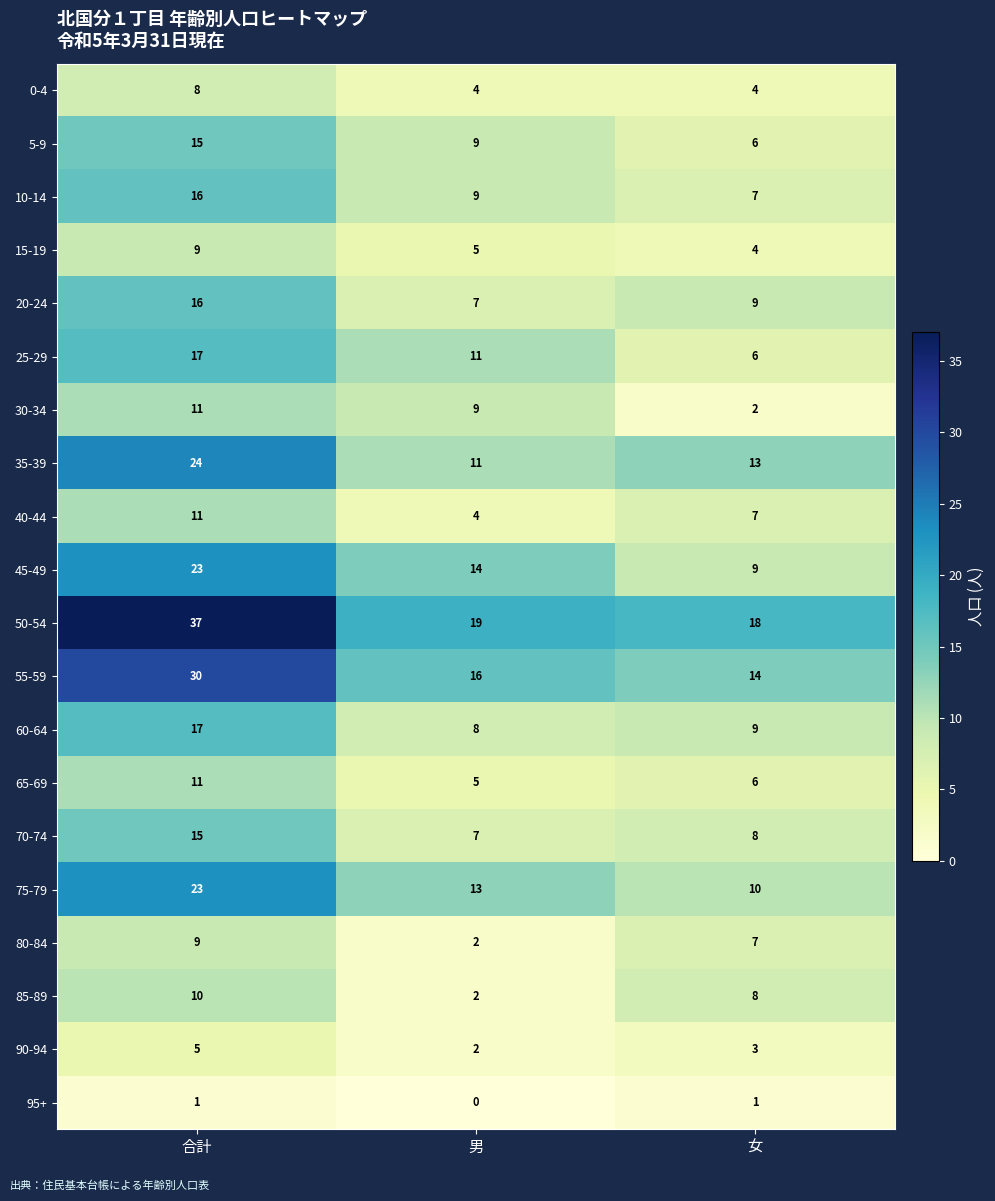

True or false: 35-39 has a value of 11 at 男.

True